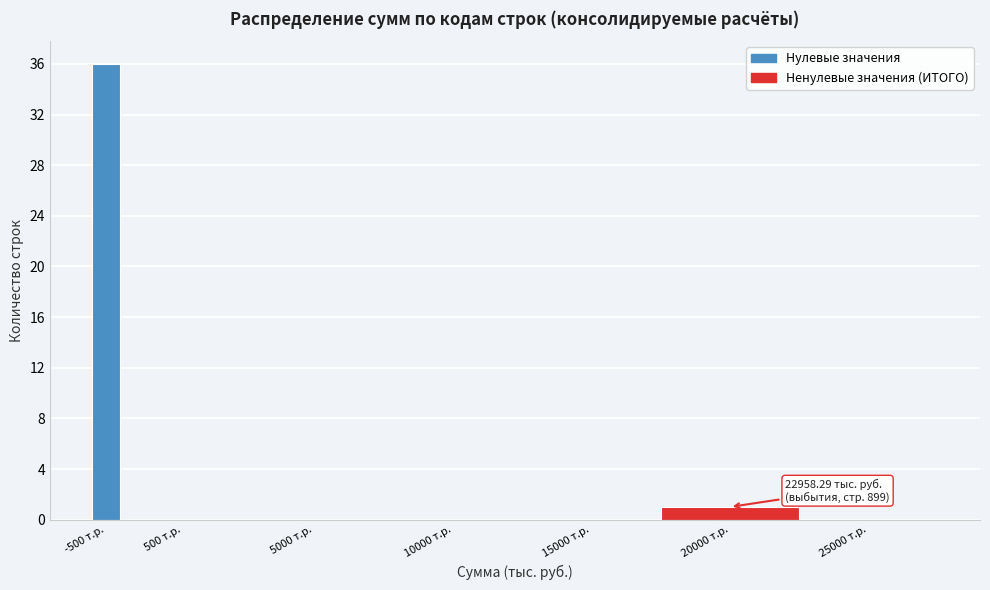

Reading left to right, transcribe all the data shown in this chart.

-500 т.р.=36	500 т.р.=0	5000 т.р.=0	10000 т.р.=0	15000 т.р.=0	20000 т.р.=1	25000 т.р.=0